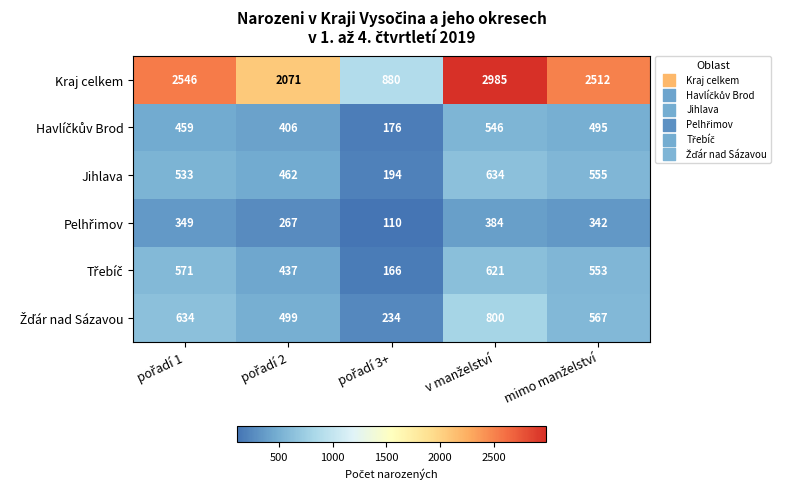

At how many categories does at least one series exceed 2079?

3